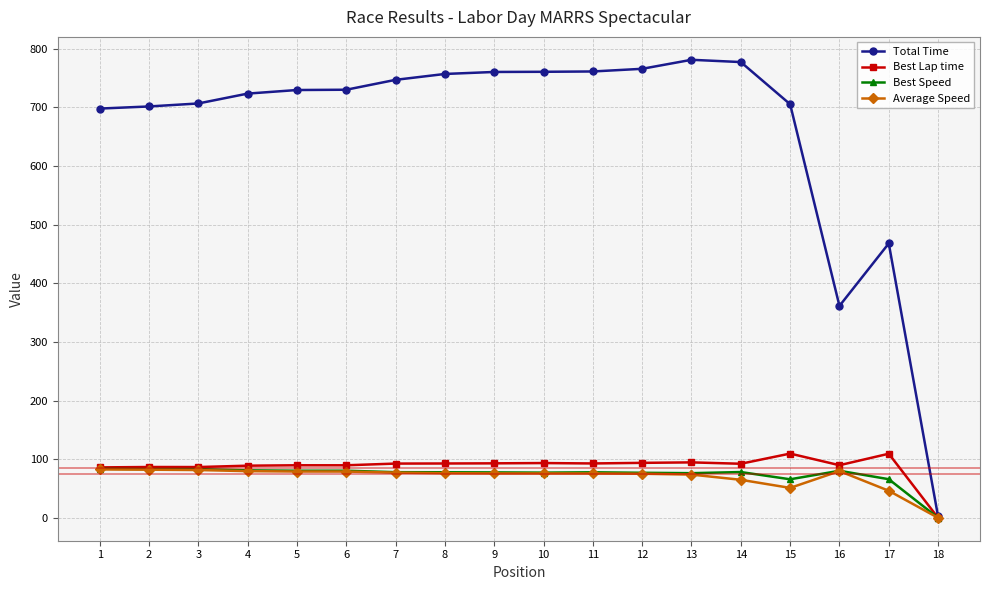

Count the number of categories in the chart.

18